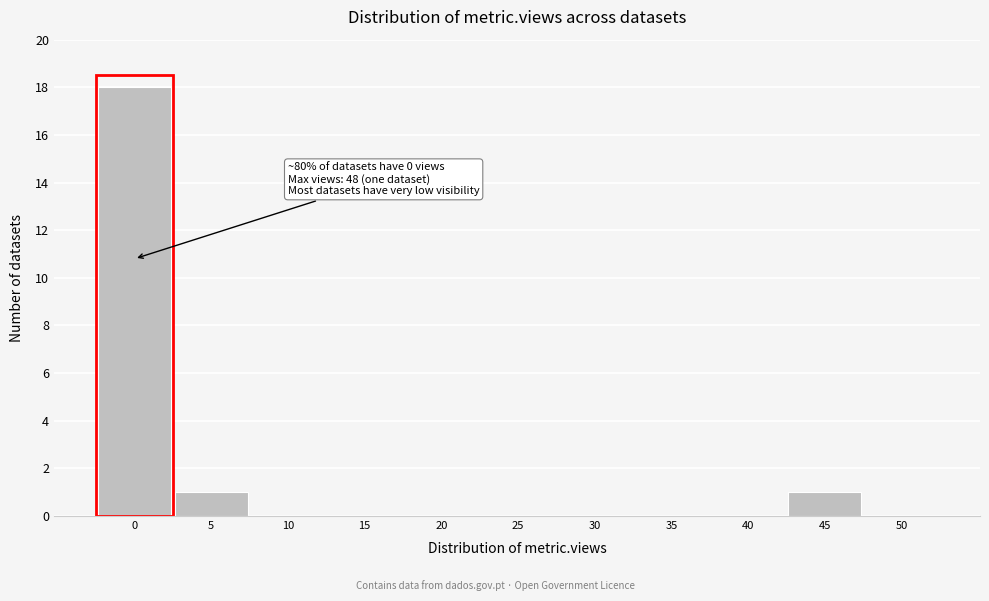

Reading right to left, extract all data points from this chart.

50=0	45=1	40=0	35=0	30=0	25=0	20=0	15=0	10=0	5=1	0=18